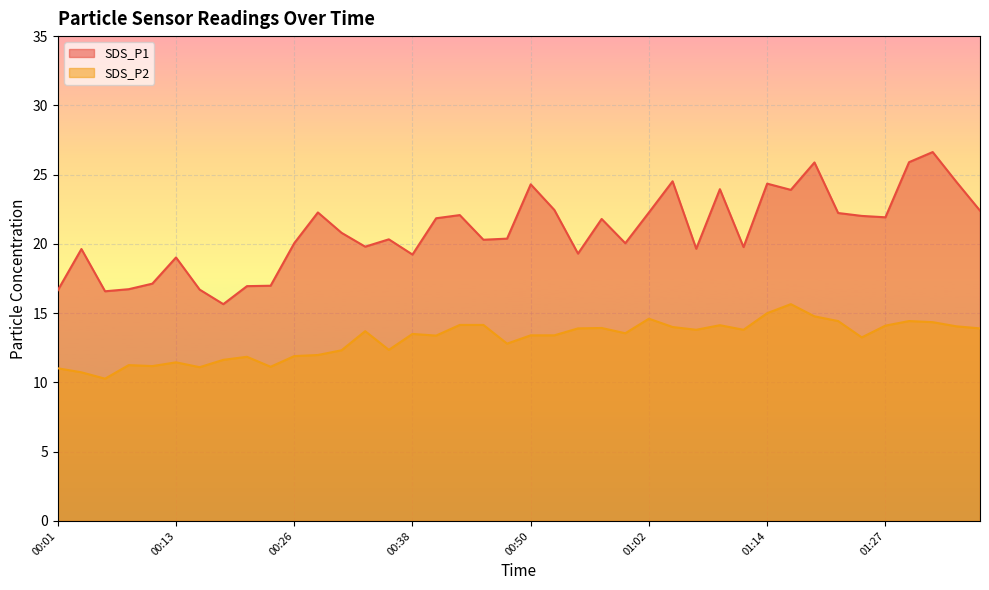

True or false: SDS_P2 and SDS_P1 cross at least once.

False